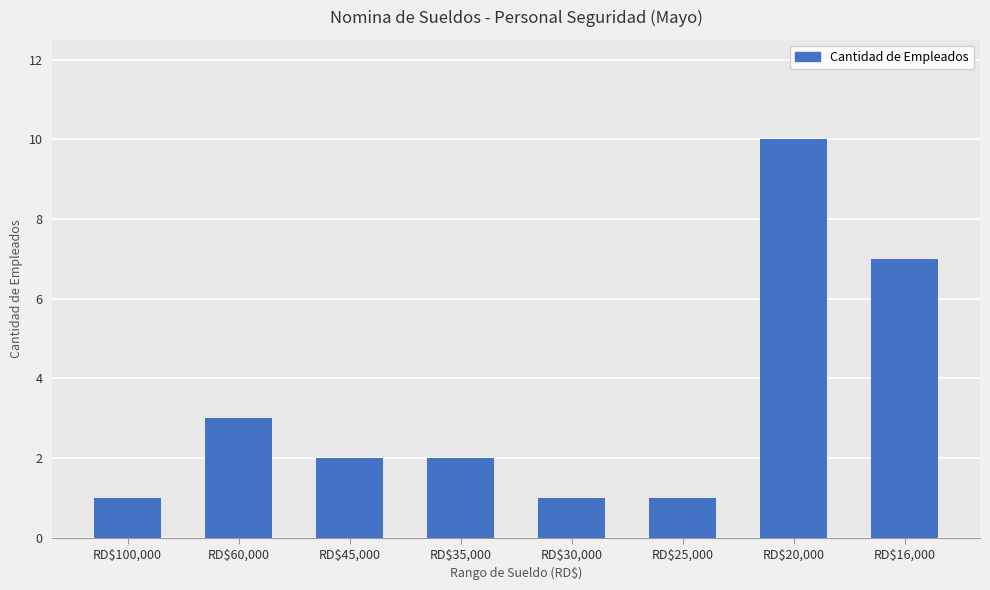

How many bars are there in total?

8